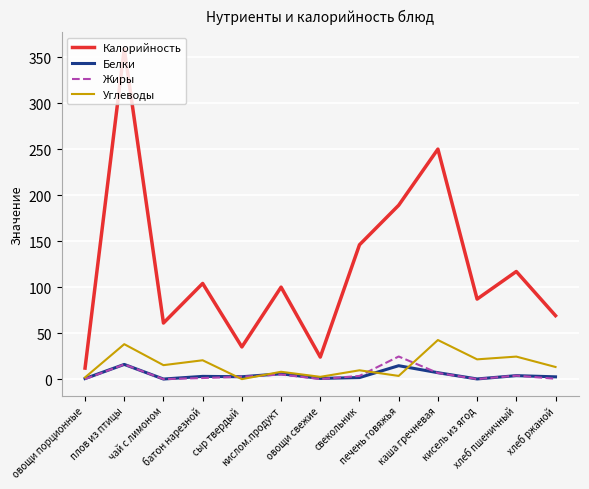

True or false: Белки and Калорийность cross at least once.

False